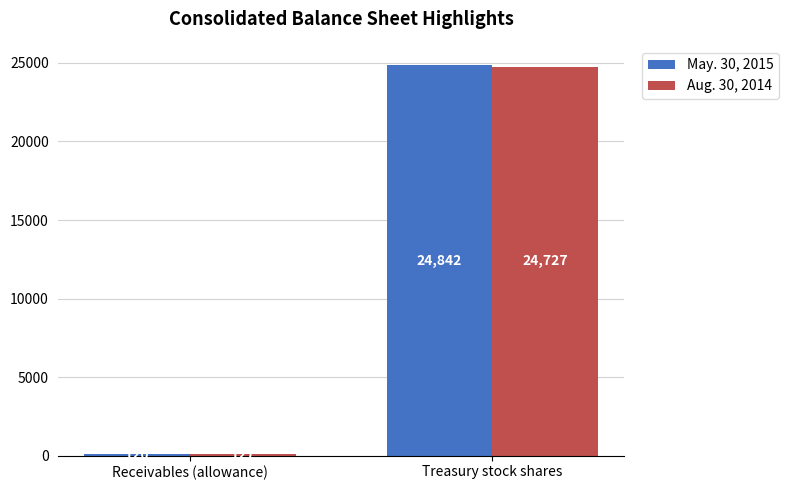

At which label is Aug. 30, 2014 closest to 12427?

Receivables (allowance)